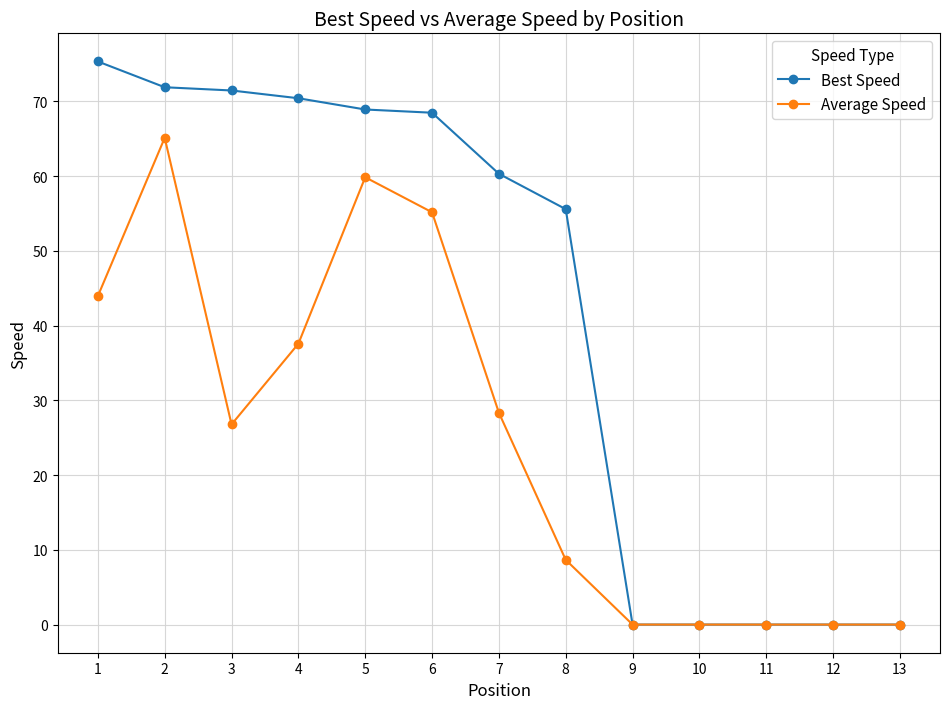

What is the spread (max minus min) of values at 4?

32.8